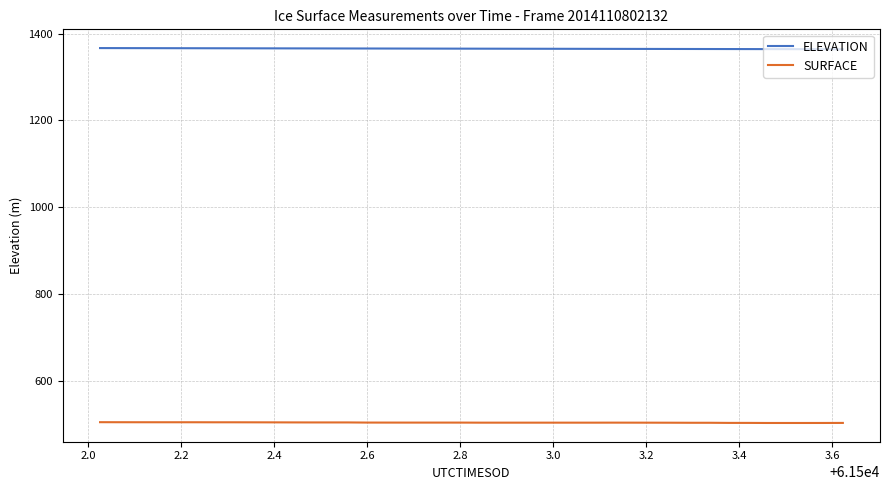

What is the minimum value for SURFACE?

502.4